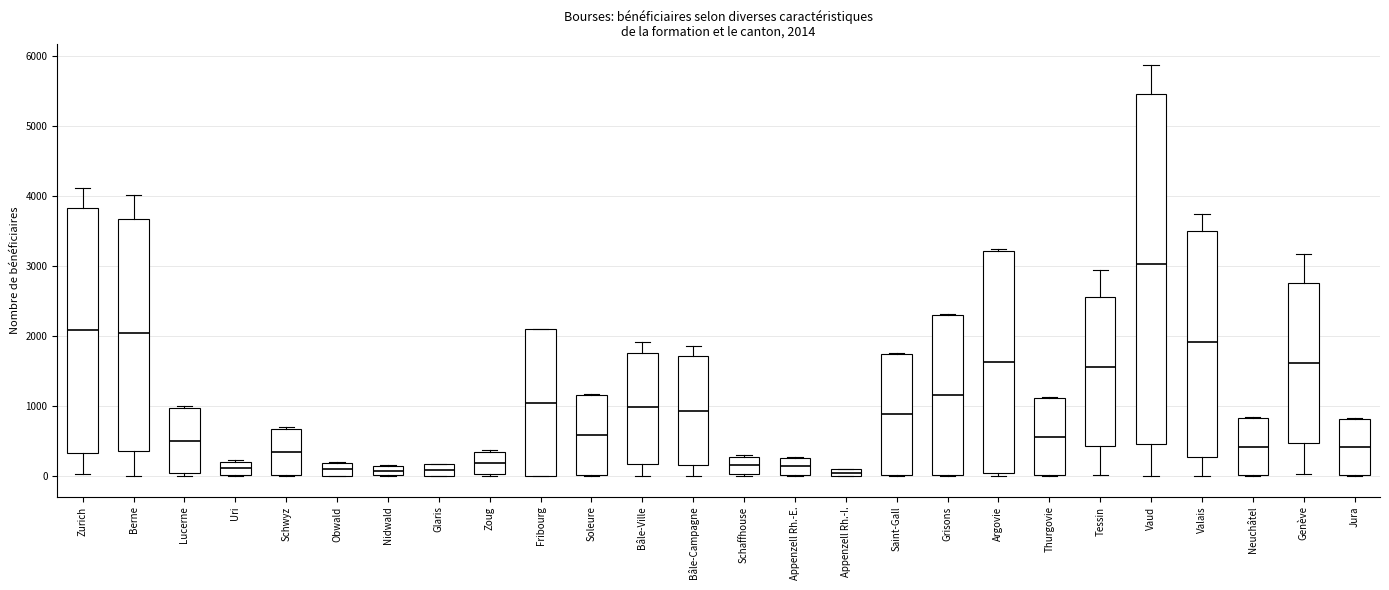

Which box is the tallest, from its lower edge to its upper edge?

Vaud